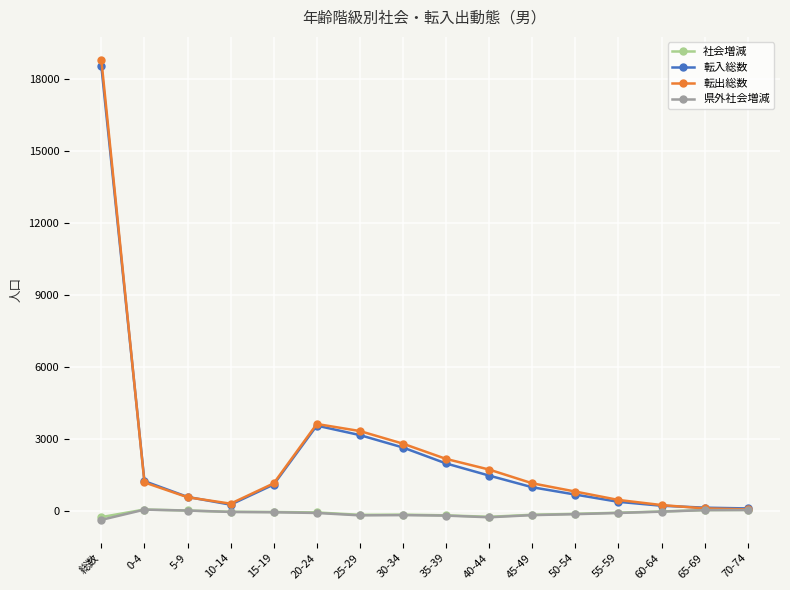

What is the label of the 4th point from the right?

55-59